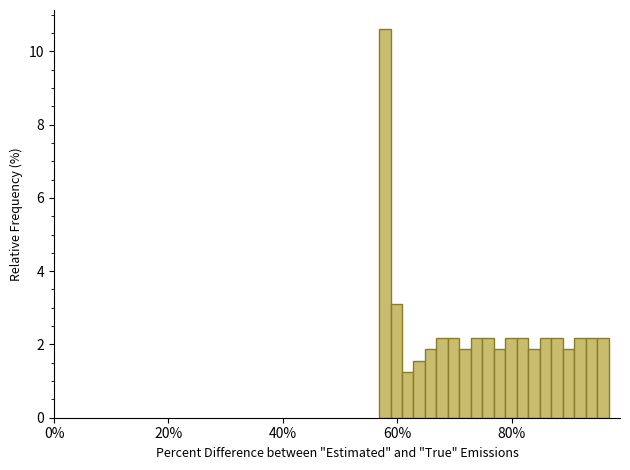

Read against the x-axis, roughly where is the centre of the tallest bar?

58